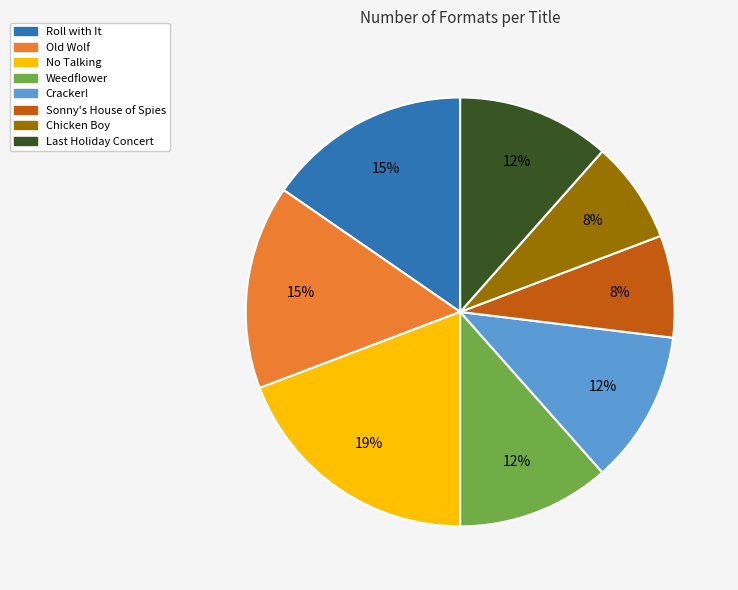

To the nearest percent, what percentage of the pie is No Talking?

19%